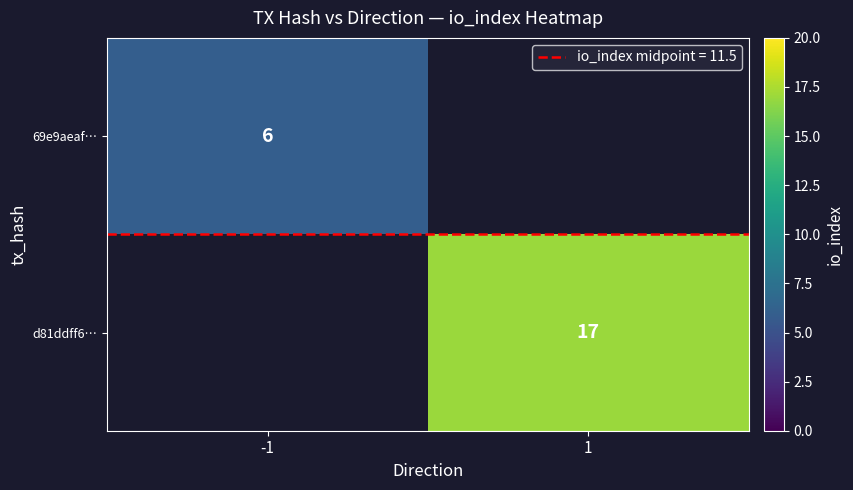

At which category does the chart reach its peak across all series?

1